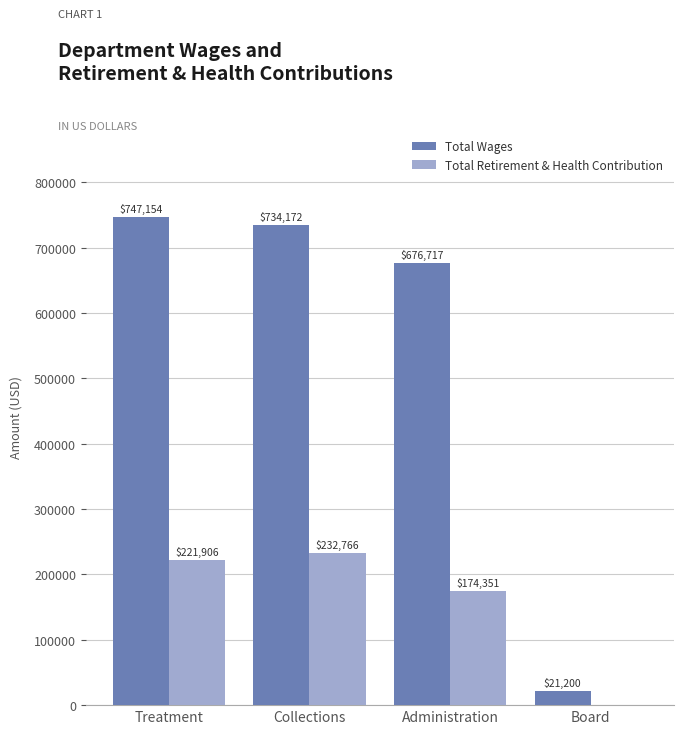

Is it true that Total Retirement & Health Contribution equals 232766 at Collections?

True